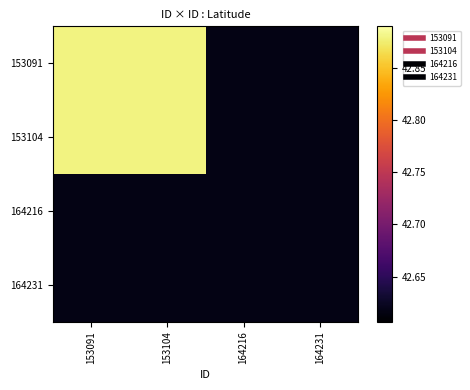

At 153091, list the series in order from largest to smallest.

153091, 153104, 164216, 164231